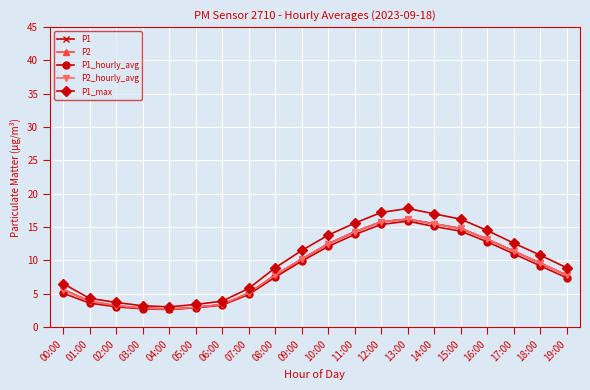

List the labels in order of P2_hourly_avg value, smallest first.

04:00, 03:00, 05:00, 02:00, 06:00, 01:00, 07:00, 00:00, 08:00, 19:00, 18:00, 09:00, 17:00, 10:00, 16:00, 11:00, 15:00, 14:00, 12:00, 13:00